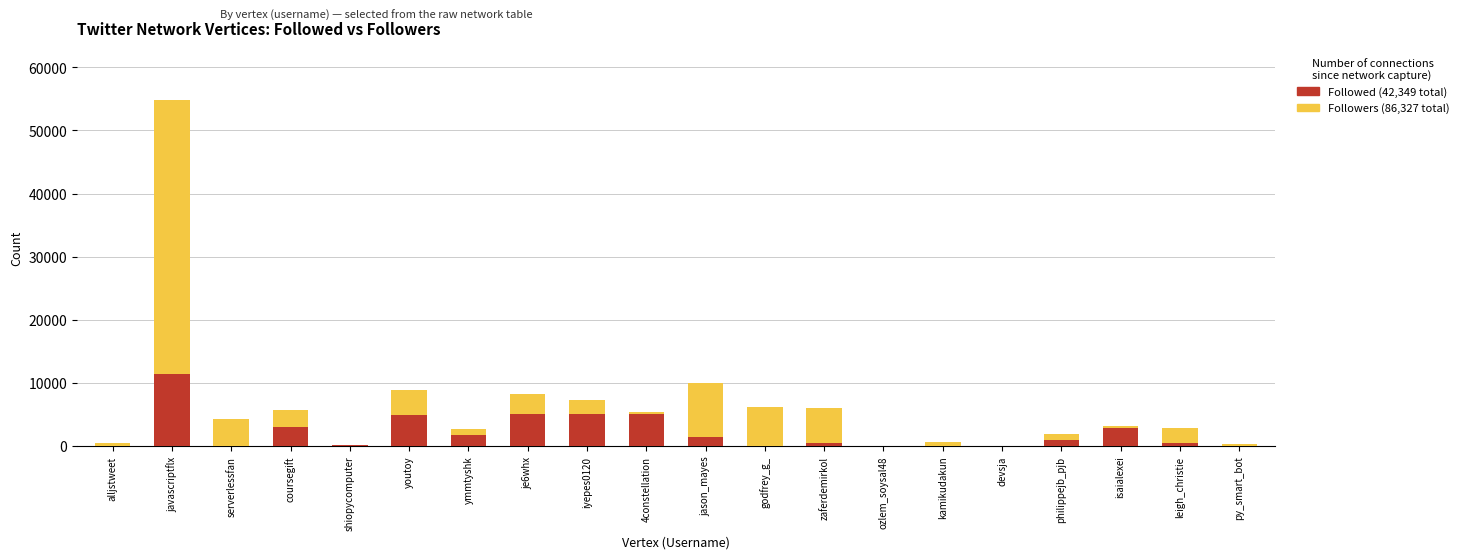

At which category is the sum across all series the highest?

javascriptflx